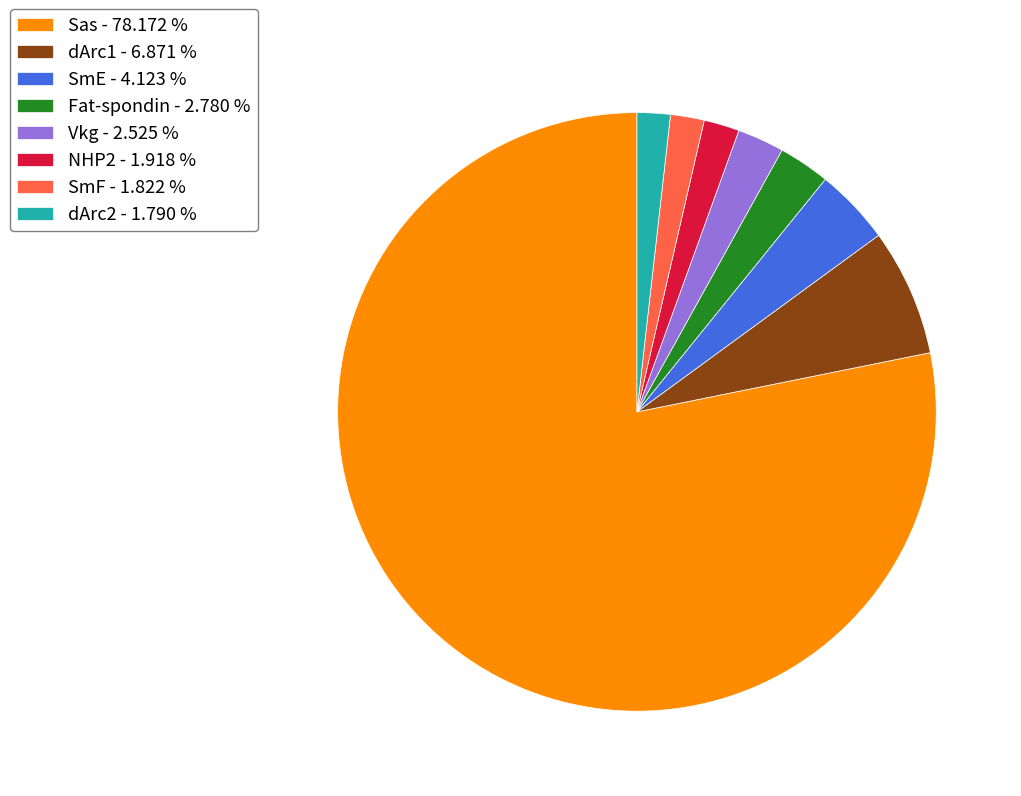

Is there a majority slice in this chart?

Yes